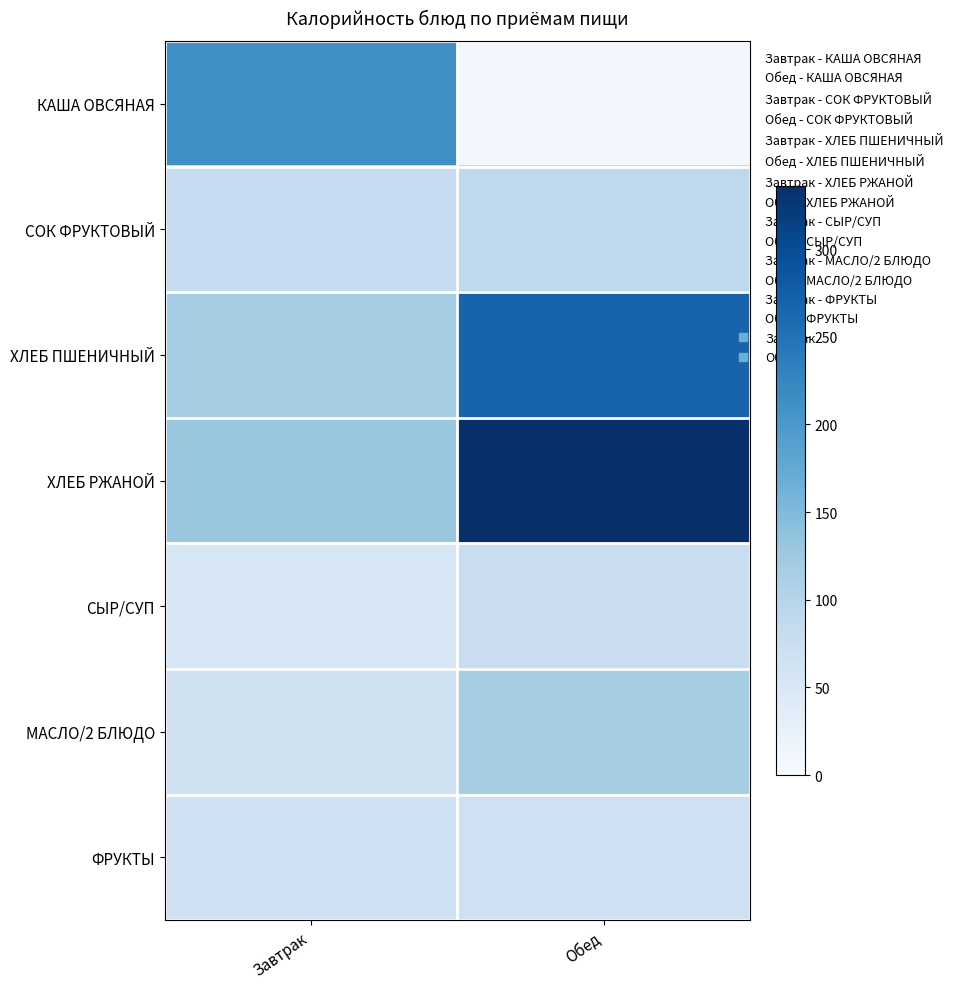

Reading left to right, extract all data points from this chart.

КАША ОВСЯНАЯ: Завтрак=212.4	Обед=9.6
СОК ФРУКТОВЫЙ: Завтрак=83.4	Обед=91.0
ХЛЕБ ПШЕНИЧНЫЙ: Завтрак=116.9	Обед=268.0
ХЛЕБ РЖАНОЙ: Завтрак=129.0	Обед=336.0
СЫР/СУП: Завтрак=54.0	Обед=77.4
МАСЛО/2 БЛЮДО: Завтрак=66.0	Обед=116.9
ФРУКТЫ: Завтрак=69.5	Обед=69.5